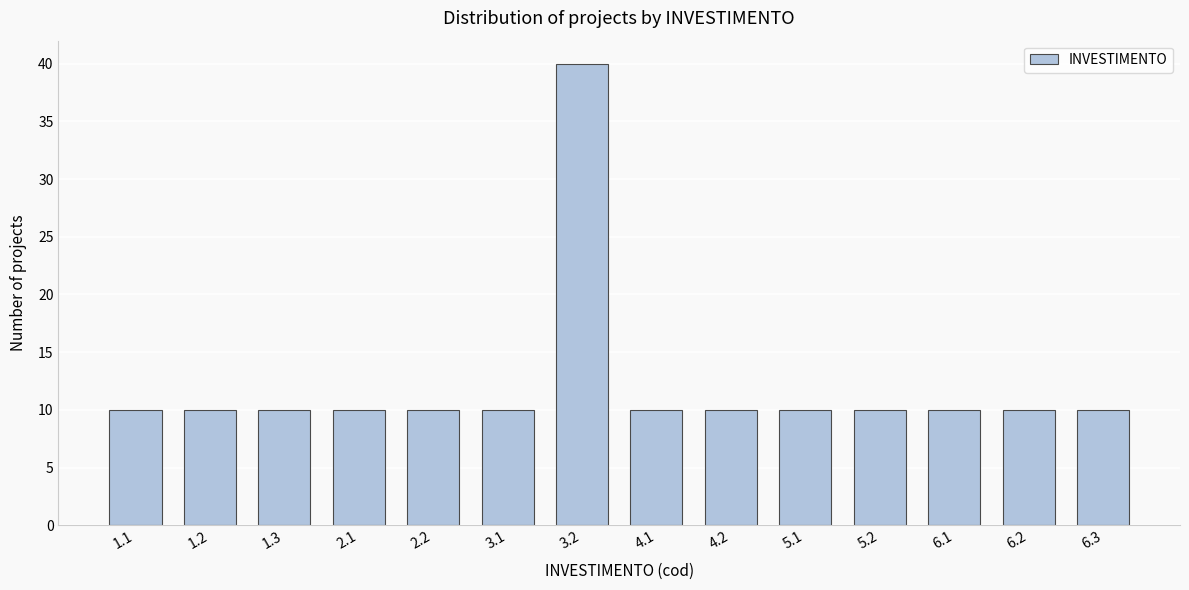

Reading left to right, transcribe all the data shown in this chart.

10	10	10	10	10	10	40	10	10	10	10	10	10	10